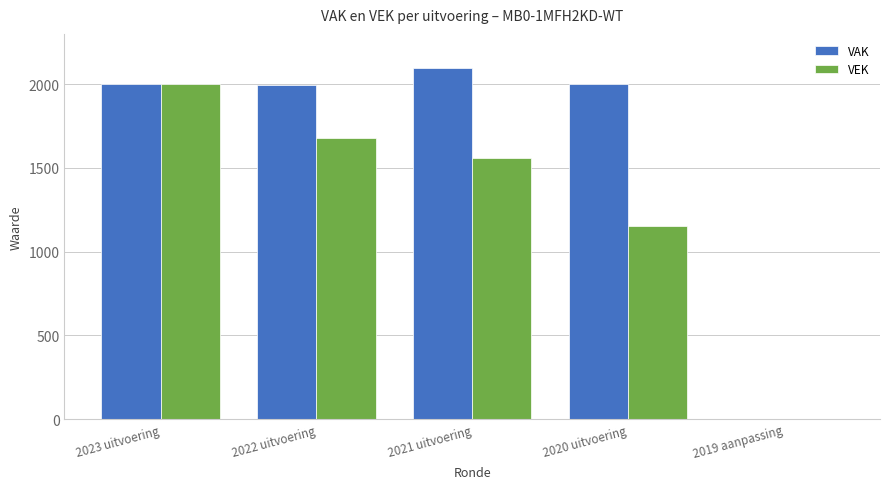

The VAK series shows 2929 at 2021 uitvoering. True or false?

False